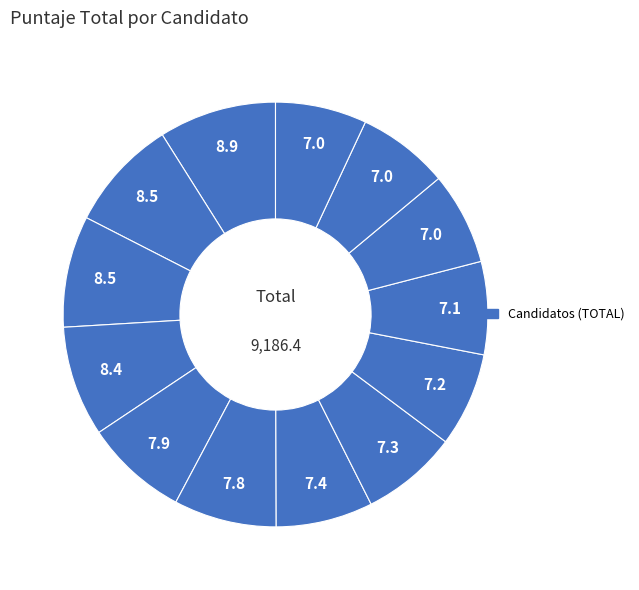

Count the number of slices in the pie.

13